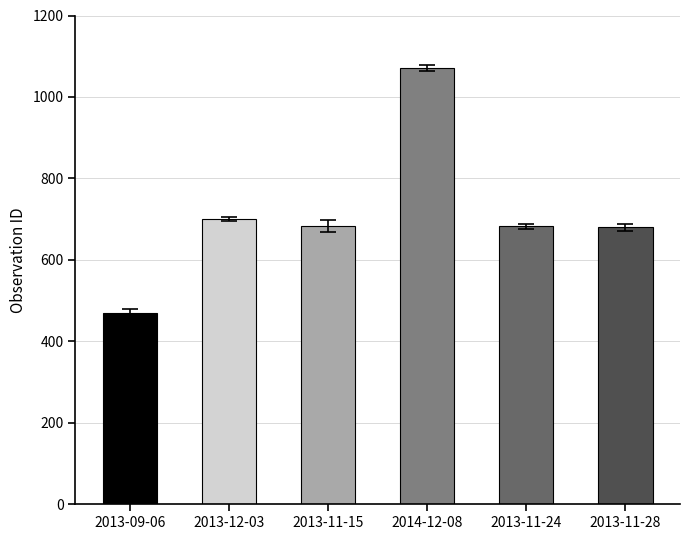

Read the value at 2013-12-03, to the nearest 10.

700